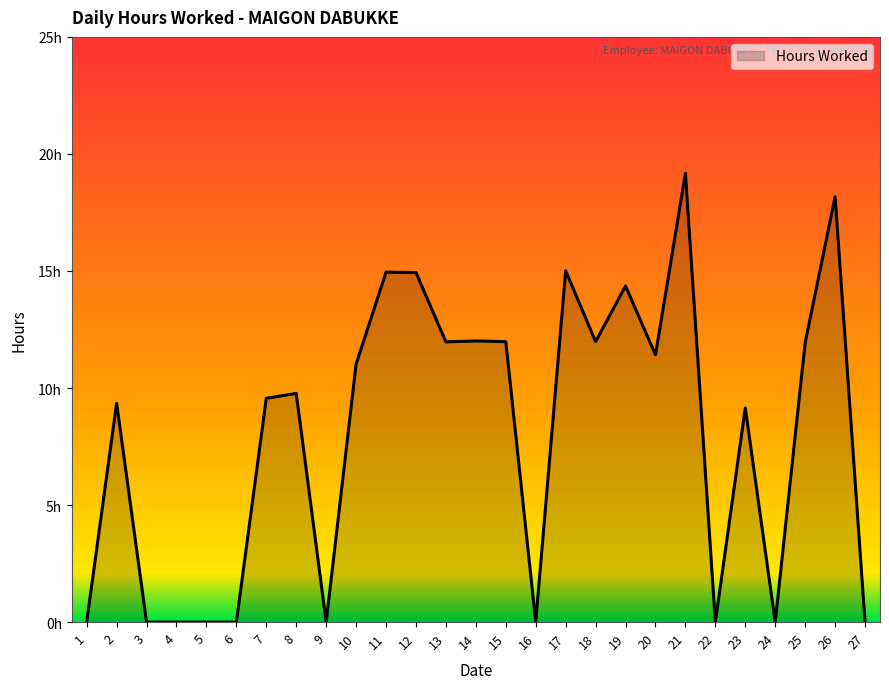

Is it true that the value at 10 is 11.0?

True